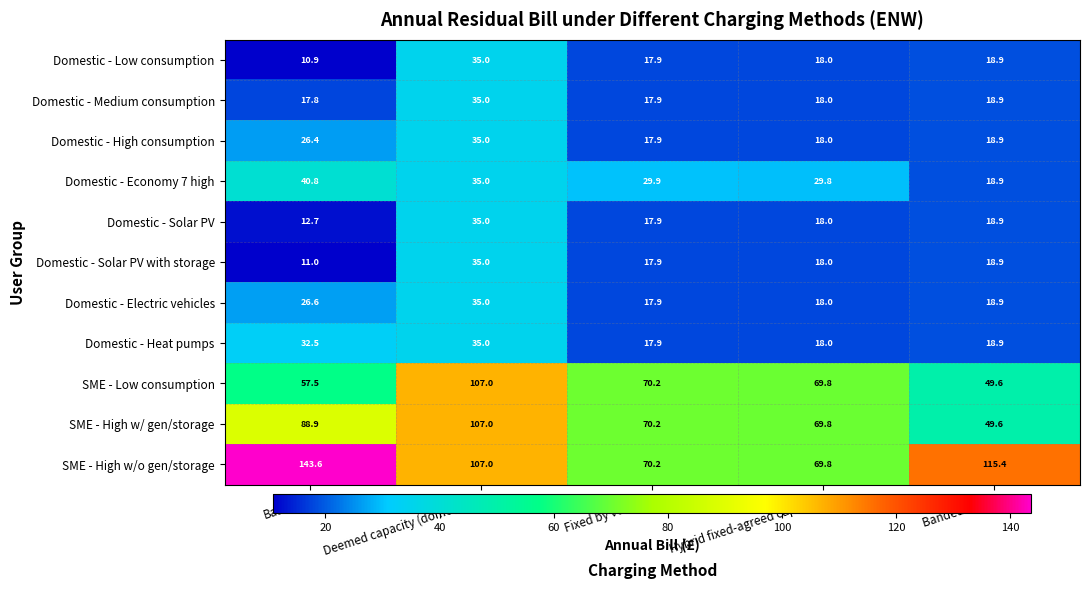

True or false: Domestic - Low consumption has a value of 16.4 at Baseline.

False